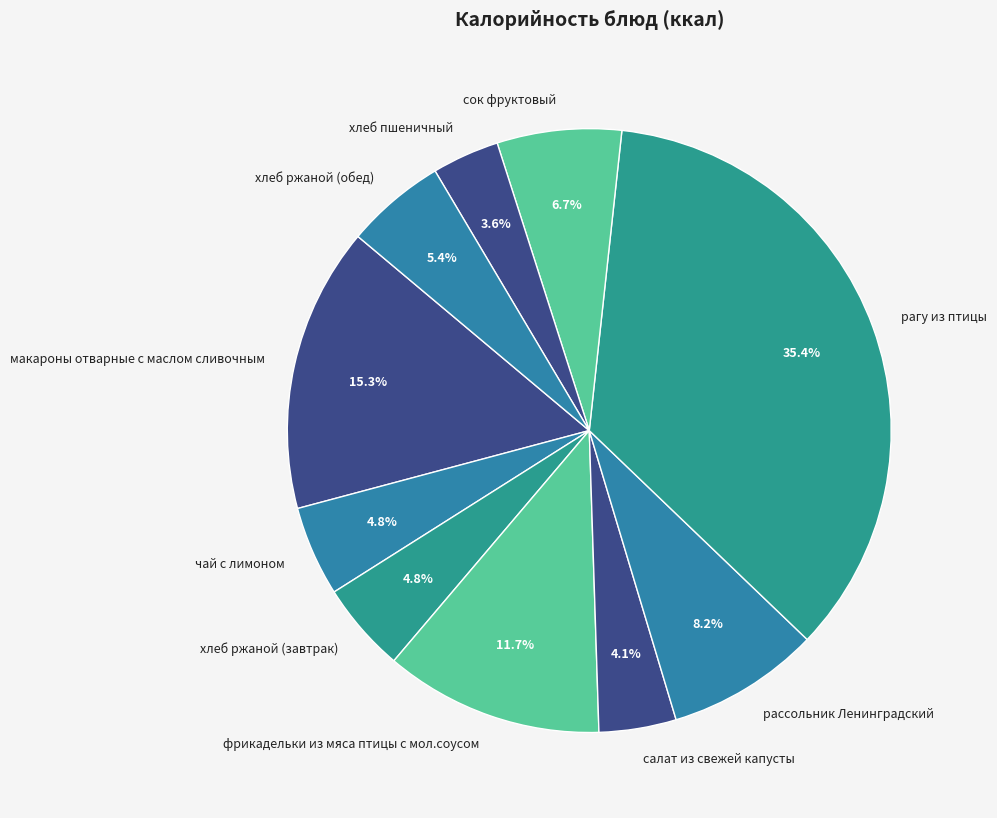

To the nearest percent, what is the difference between the largest and smallest slice percentages?

32%